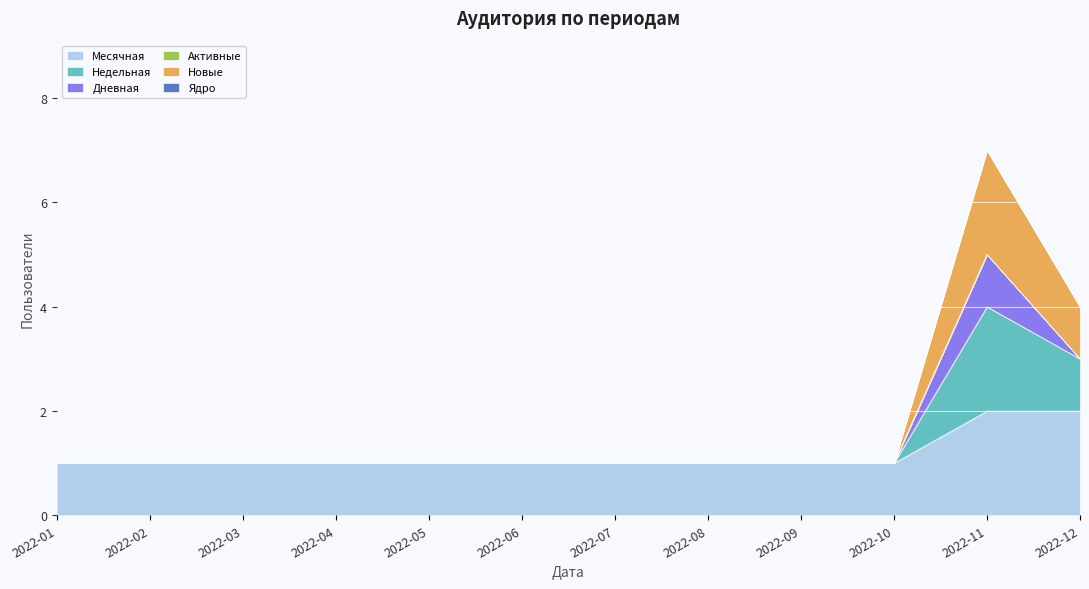

Which category has the lowest value across all series?

2022-01